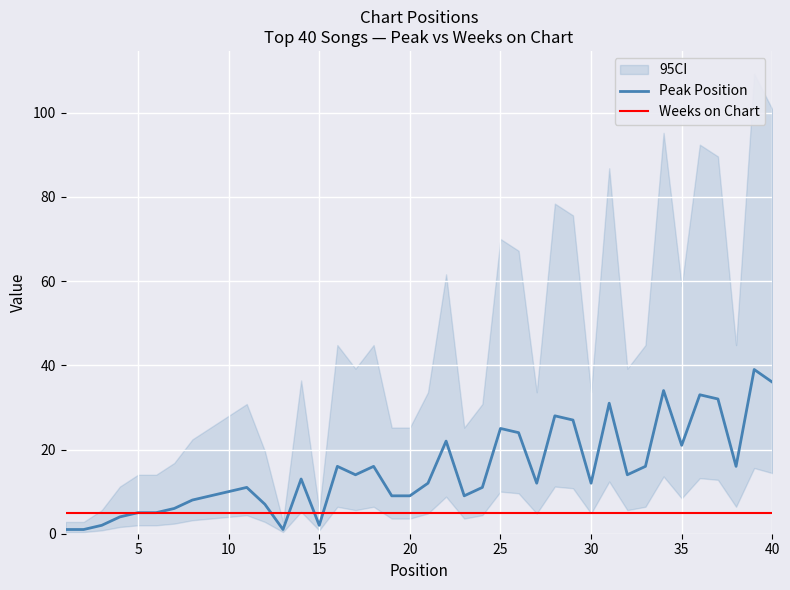

The value of Weeks on Chart at 40 is 5. True or false?

True